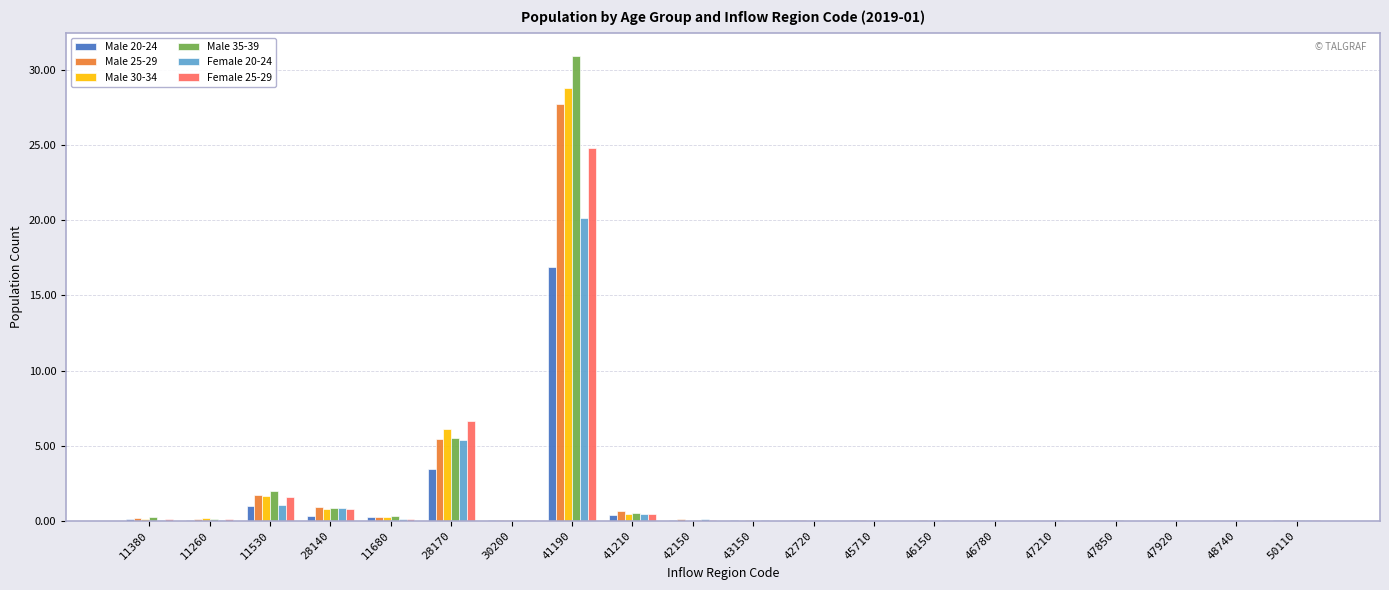

Is the value of Male 35-39 at 41190 greater than the value of Male 25-29 at 48740?

Yes